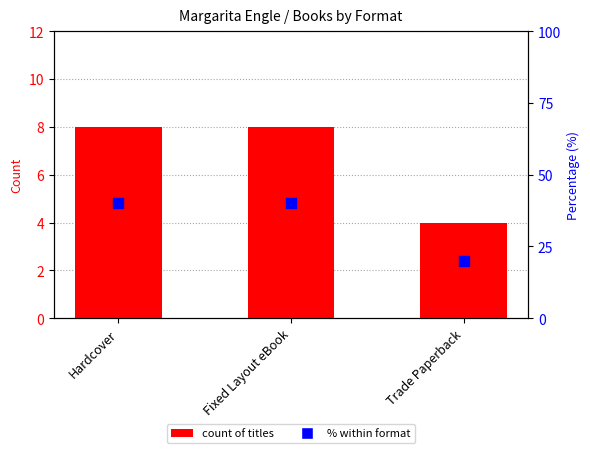

Is the value of count of titles at Fixed Layout eBook greater than the value of % within format at Trade Paperback?

No